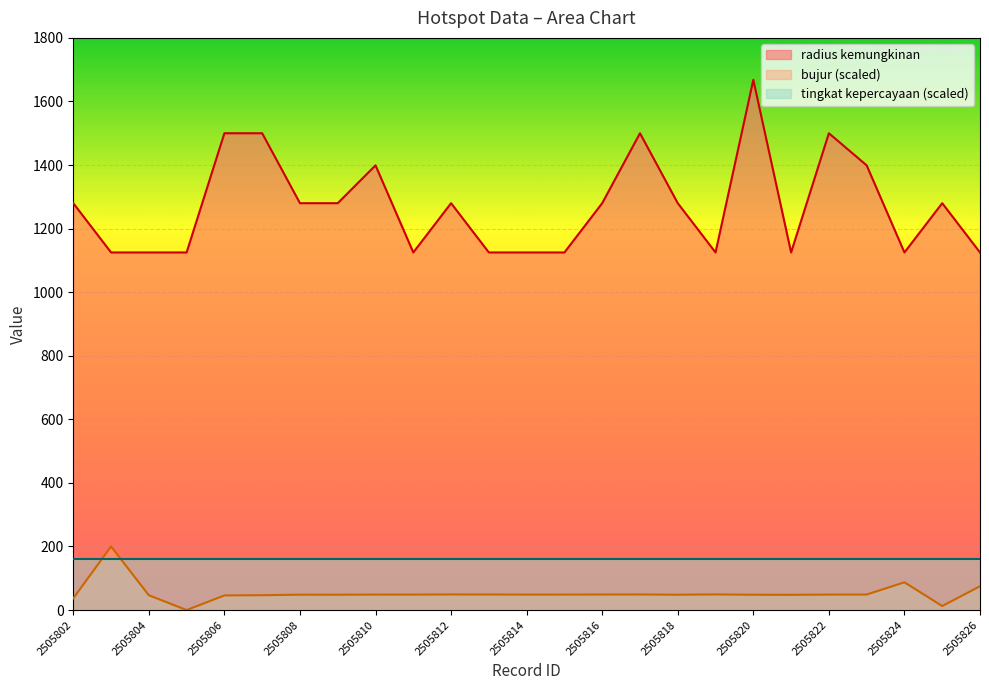

How many radius kemungkinan values are between 1125 and 1399?

20